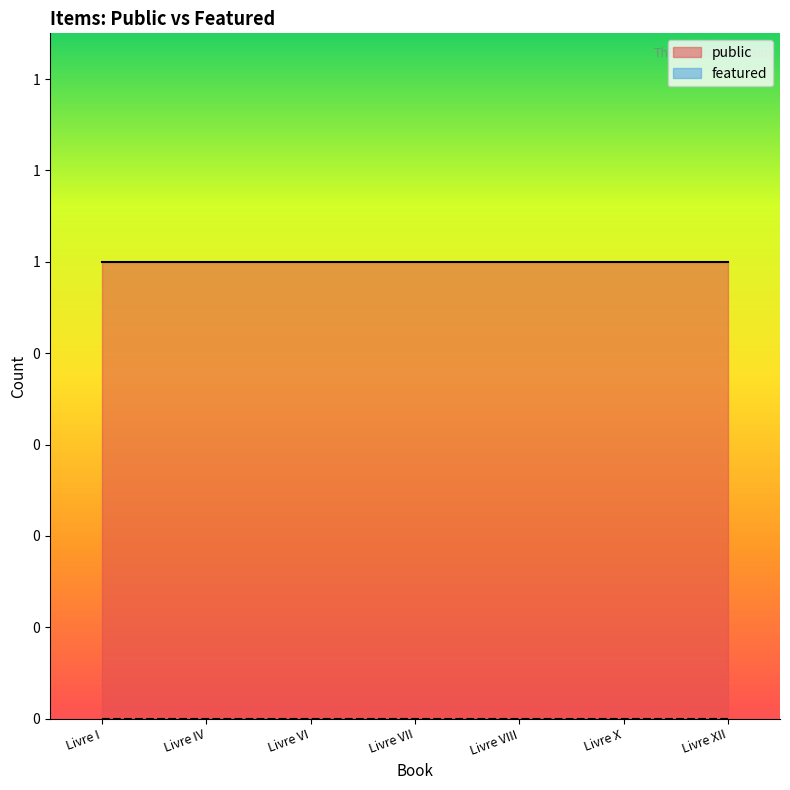

Which label corresponds to the largest value in the chart?

Livre I